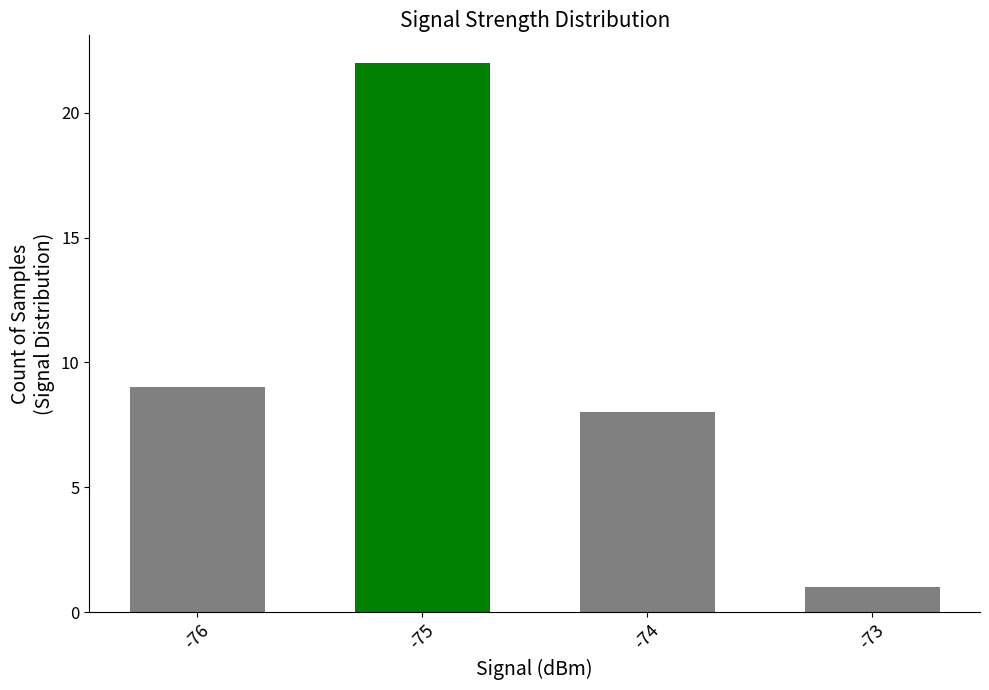

What is the difference between the maximum and minimum values?

21